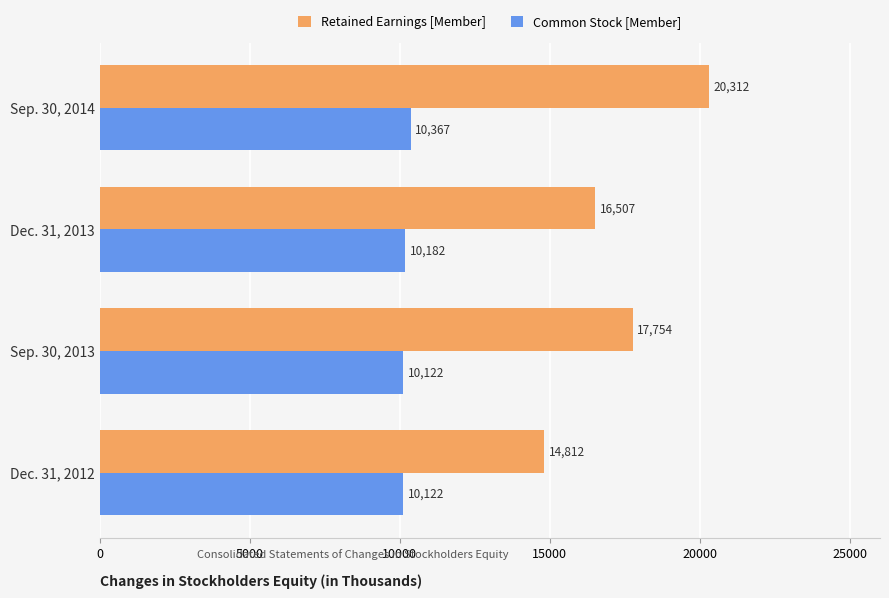

Which series changed the most between Dec. 31, 2012 and Sep. 30, 2014?

Retained Earnings [Member]